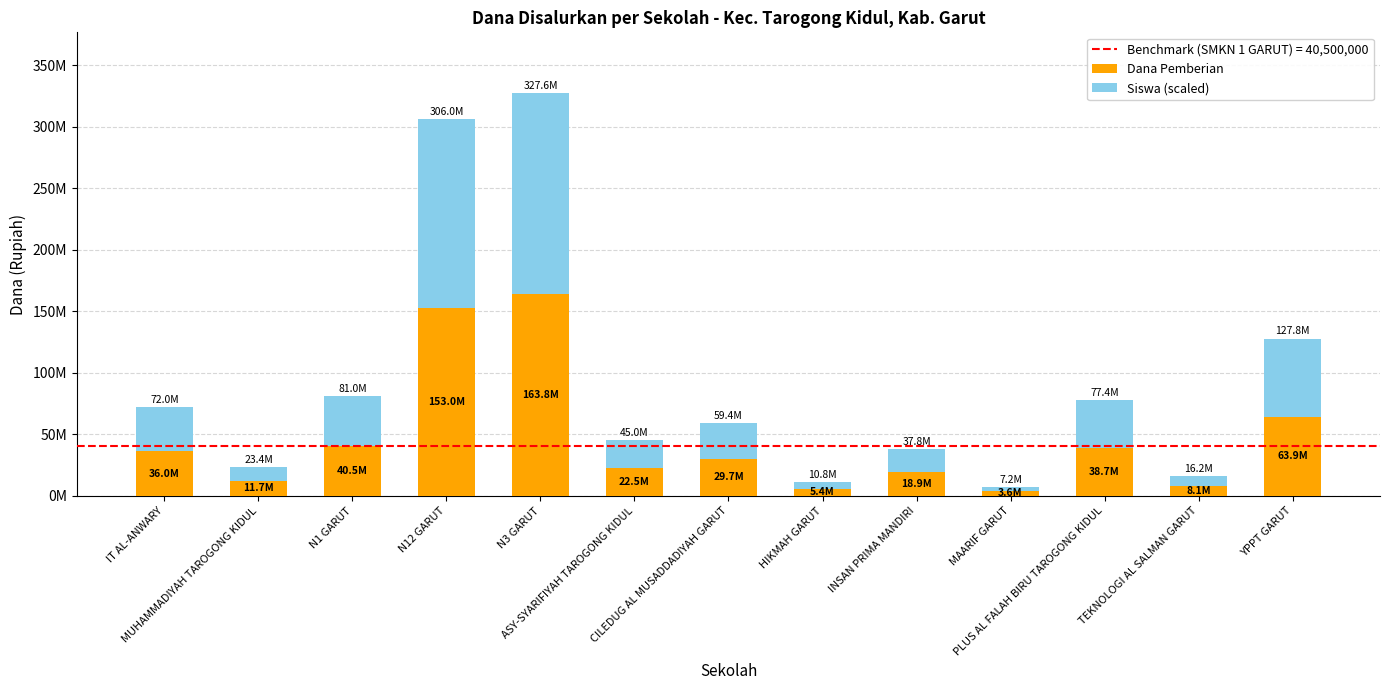

Are the bars horizontal?

No